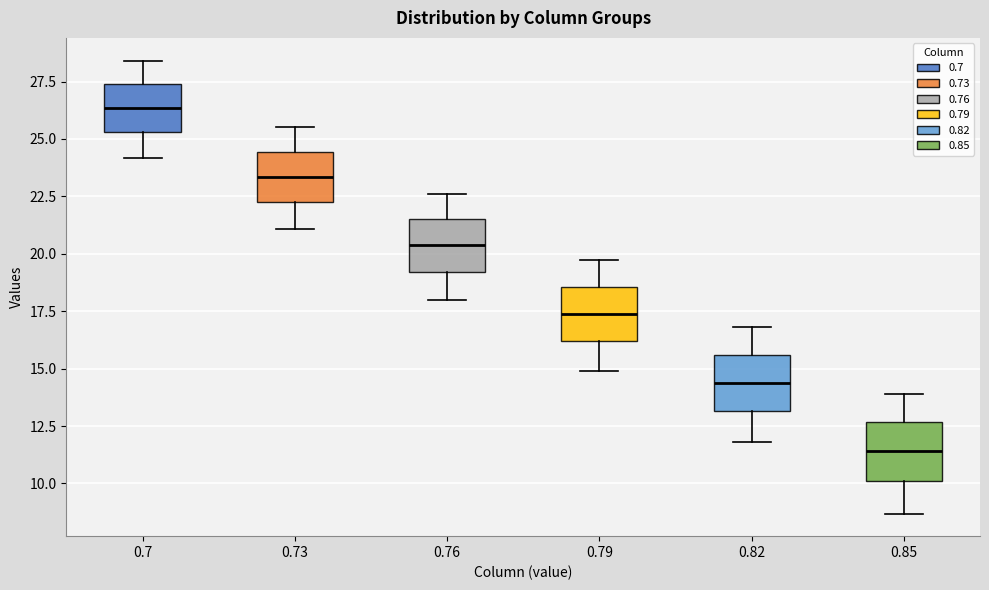

Reading left to right, transcribe this box plot: for each box, give where its median line is, the range the box spans, and where its two whiskers end, as read against the y-axis. The values are not printed on the chart, so give them approximately, as read against the axis.

0.7: median 26.5, box 25.5 to 27.5, whiskers 24.0 to 28.5
0.73: median 23.5, box 22.5 to 24.5, whiskers 21.0 to 25.5
0.76: median 20.5, box 19.0 to 21.5, whiskers 18.0 to 22.5
0.79: median 17.5, box 16.0 to 18.5, whiskers 15.0 to 19.5
0.82: median 14.5, box 13.0 to 15.5, whiskers 12.0 to 17.0
0.85: median 11.5, box 10.0 to 12.5, whiskers 8.5 to 14.0